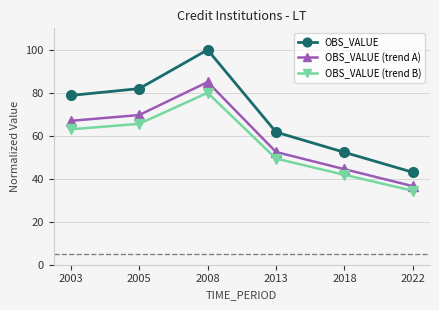

How many lines are shown in the chart?

3